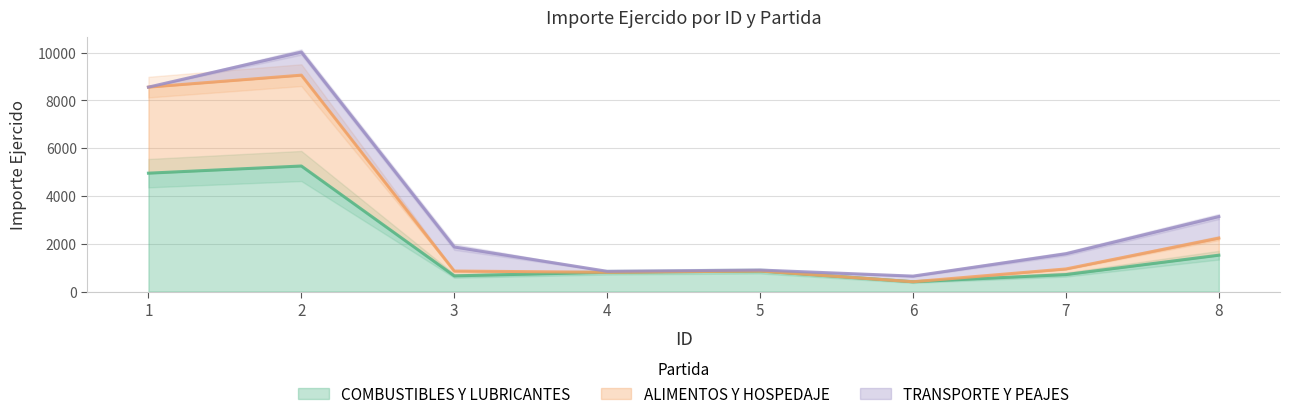

What are all the series names shown in the legend?

COMBUSTIBLES Y LUBRICANTES, ALIMENTOS Y HOSPEDAJE, TRANSPORTE Y PEAJES